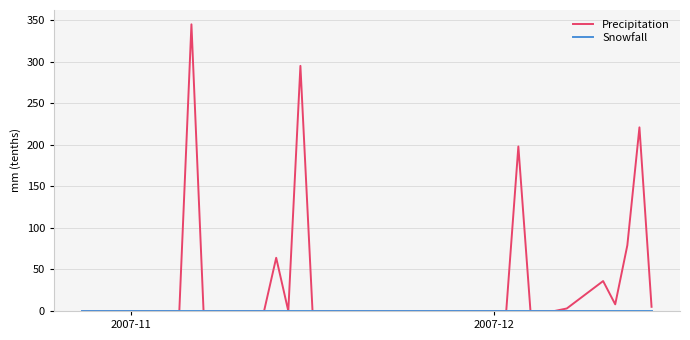

Which series has the largest range (max minus min)?

Precipitation